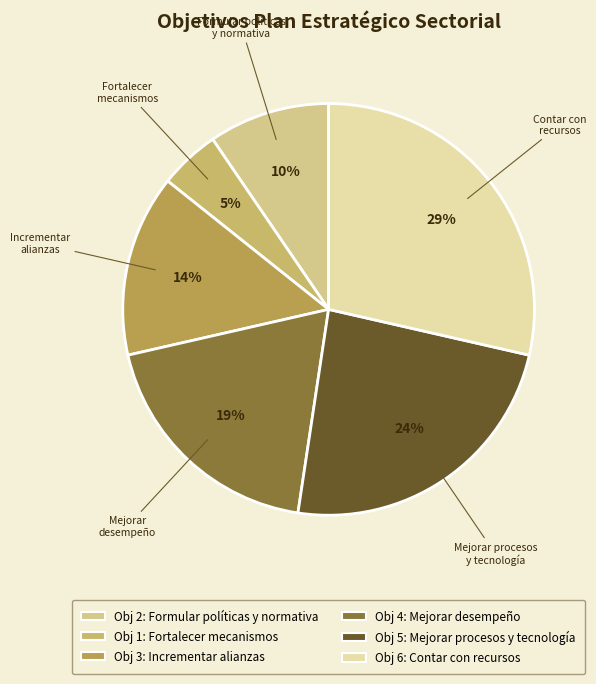

How many slices are in this pie chart?

6